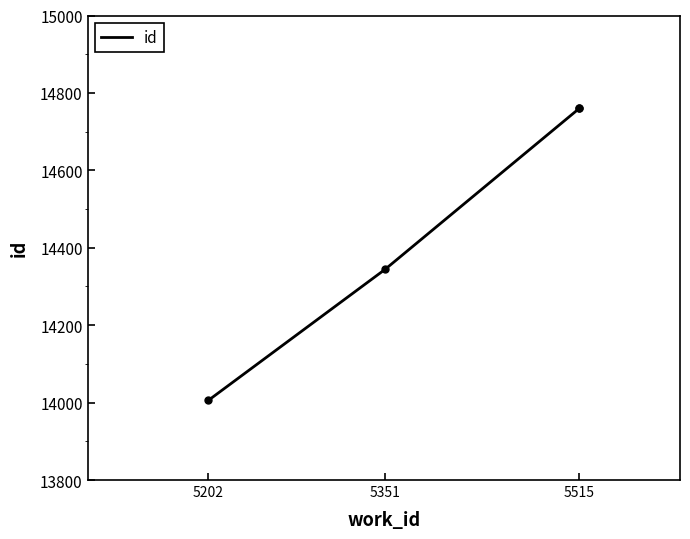

What is the maximum value shown in the chart?

14762